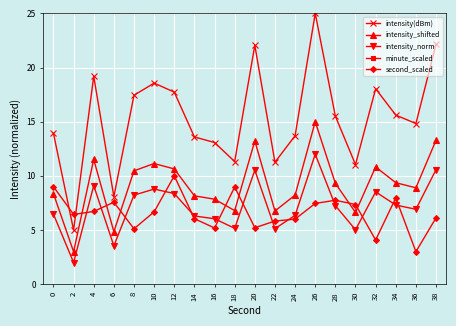

What is the difference between the maximum and minimum values in the second_scaled series?

7.0